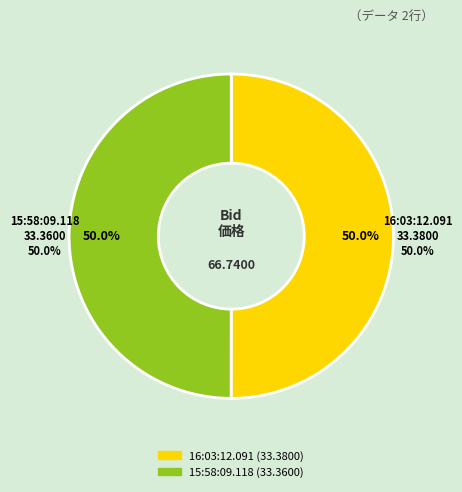

Rank the categories by value from lowest to highest.

15:58:09.118, 16:03:12.091